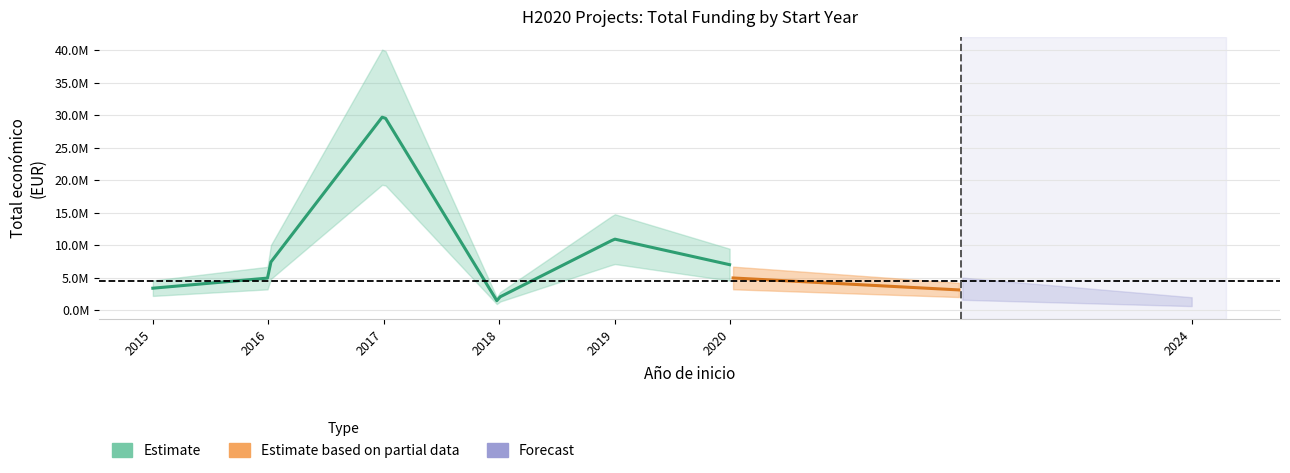

Reading right to left, what are all the values shown in this chart?

1237400	4992750	6999999	10950171	1990368	892786	29999528	6891265	4958172	3395986